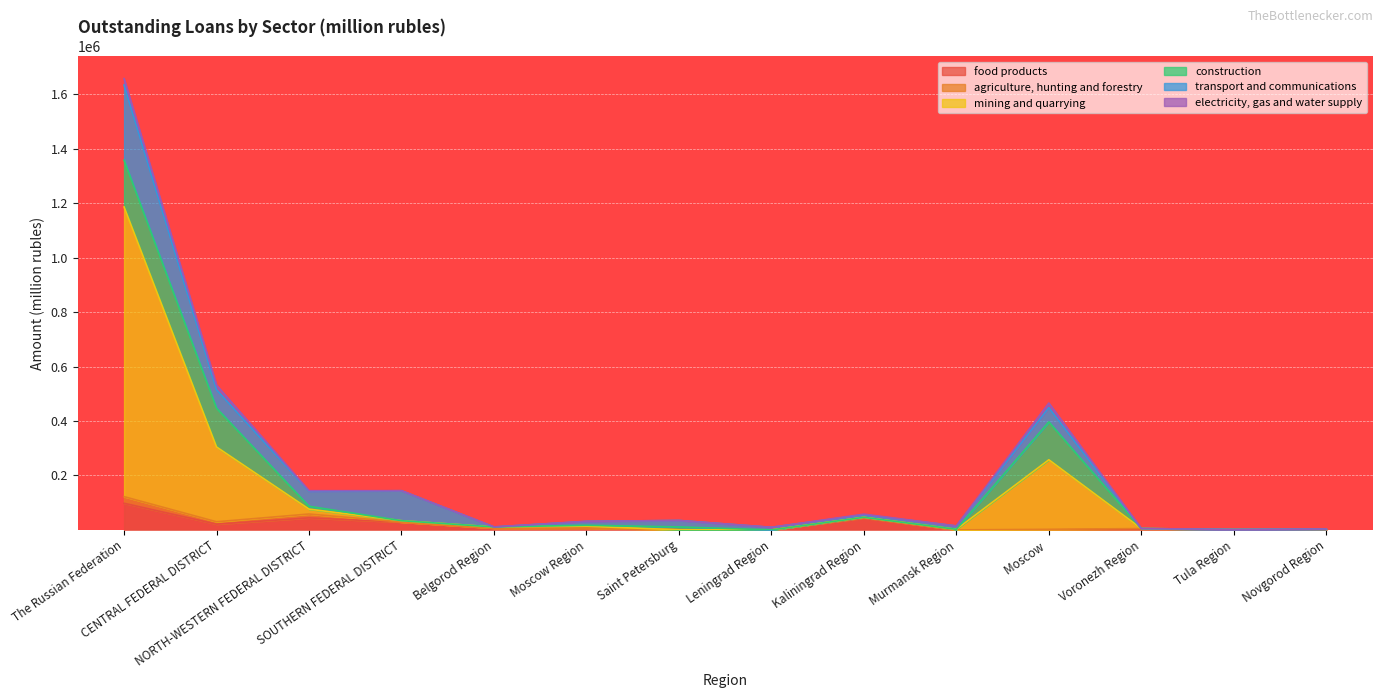

How many intersections are there between electricity, gas and water supply and mining and quarrying?

1